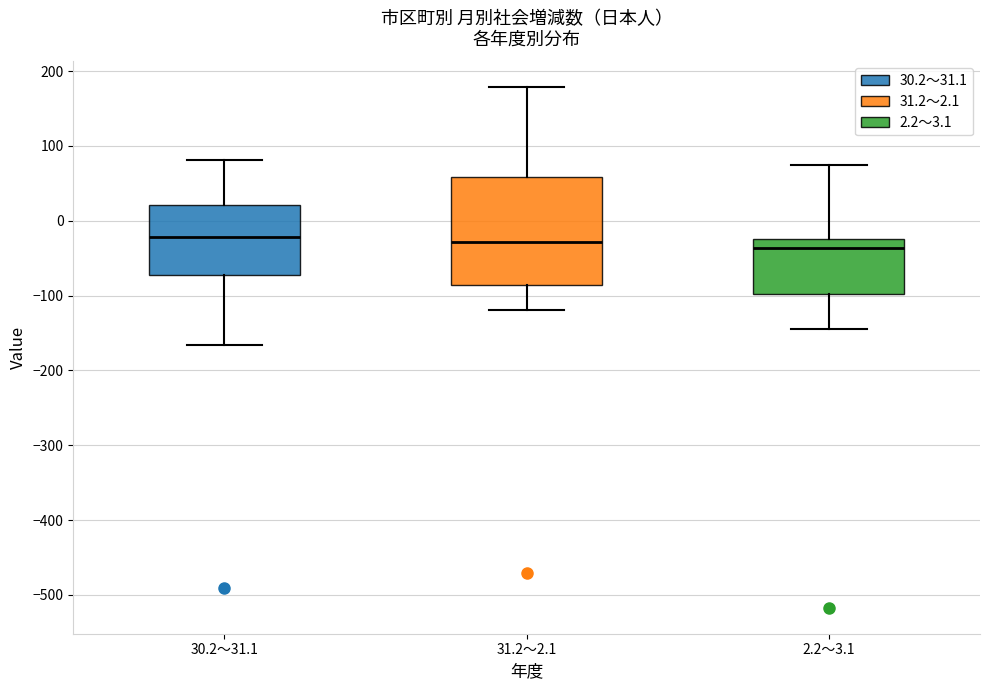

Reading left to right, transcribe this box plot: for each box, give where its median line is, the range the box spans, and where its two whiskers end, as read against the y-axis. The values are not printed on the chart, so give them approximately, as read against the axis.

30.2～31.1: median -20, box -70 to 20, whiskers -170 to 80
31.2～2.1: median -30, box -90 to 60, whiskers -120 to 180
2.2～3.1: median -40, box -100 to -20, whiskers -140 to 70